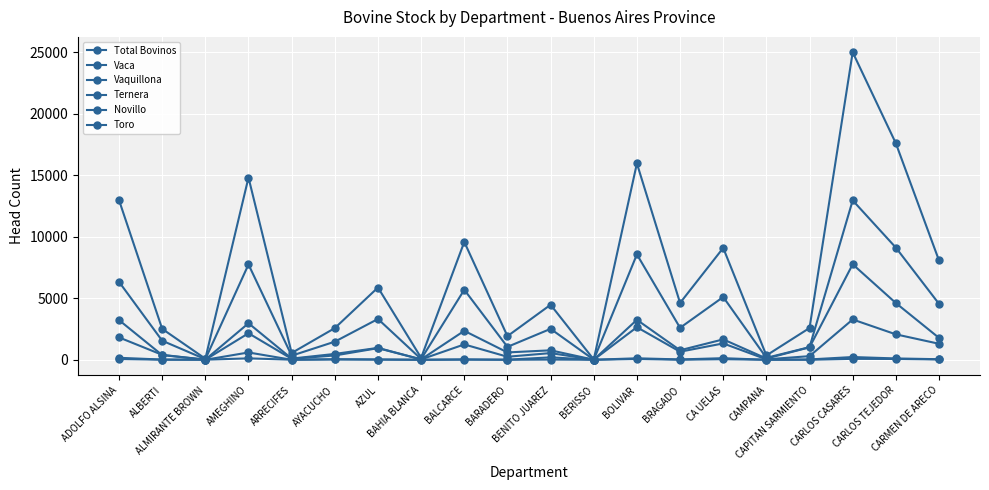

How many lines are shown in the chart?

6